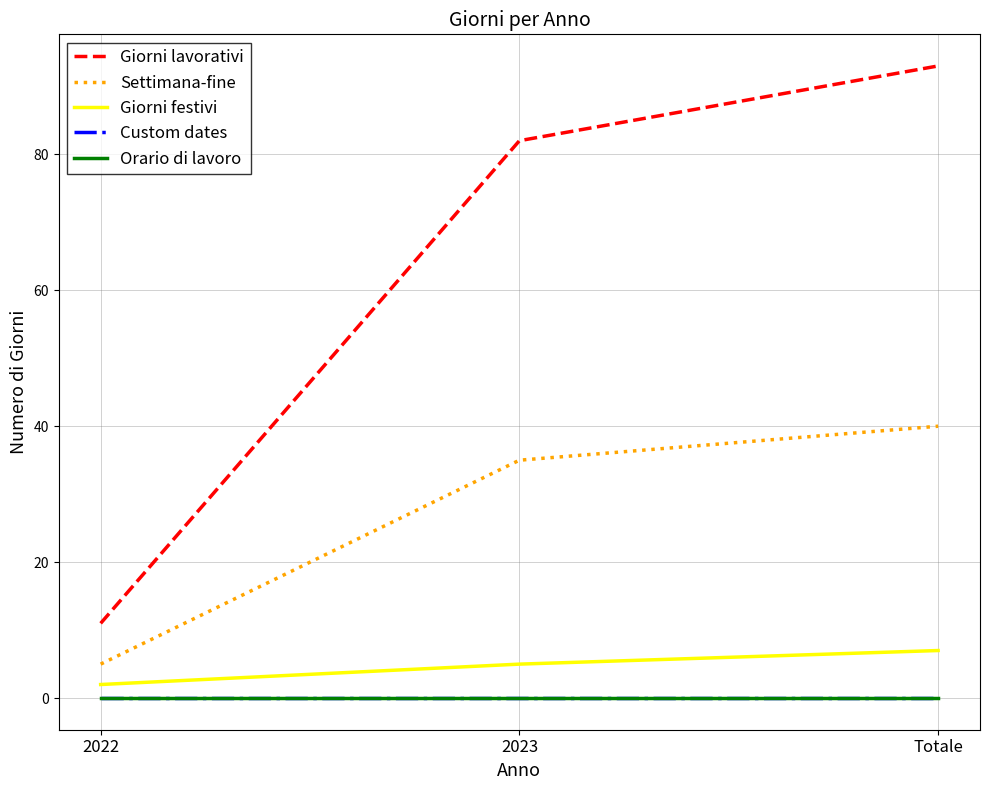

Does the chart display data point markers on the line(s)?

No